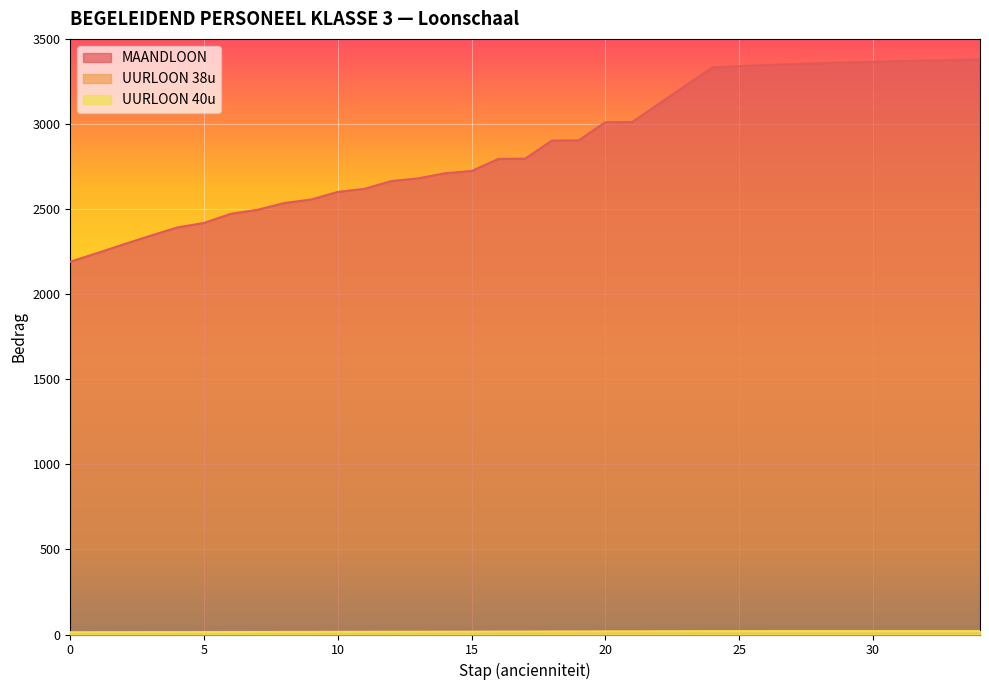

Reading left to right, what are all the values shown in this chart?

MAANDLOON: 0=2190.8	1=2241.2	2=2293.2	3=2343.5	4=2391.8	5=2418.6	6=2472.2	7=2495.9	8=2535.6	9=2556.1	10=2600.9	11=2619.1	12=2664.7	13=2680.5	14=2710.2	15=2723.7	16=2794.9	17=2796.1	18=2902.8	19=2903.9	20=3010.6	21=3011.8	22=3118.4	23=3226.3	24=3333.0	25=3340.2	26=3345.8	27=3352.2	28=3357.0	29=3361.4	30=3365.6	31=3369.4	32=3372.9	33=3376.2	34=3379.2
UURLOON 38u: 0=13.3	1=13.6	2=13.9	3=14.2	4=14.5	5=14.7	6=15.0	7=15.2	8=15.4	9=15.5	10=15.8	11=15.9	12=16.2	13=16.3	14=16.5	15=16.5	16=17.0	17=17.0	18=17.6	19=17.6	20=18.3	21=18.3	22=18.9	23=19.6	24=20.2	25=20.3	26=20.3	27=20.4	28=20.4	29=20.4	30=20.4	31=20.5	32=20.5	33=20.5	34=20.5
UURLOON 40u: 0=12.6	1=12.9	2=13.2	3=13.5	4=13.8	5=13.9	6=14.3	7=14.4	8=14.6	9=14.8	10=15.0	11=15.1	12=15.4	13=15.5	14=15.6	15=15.7	16=16.1	17=16.1	18=16.8	19=16.8	20=17.4	21=17.4	22=18.0	23=18.6	24=19.2	25=19.3	26=19.3	27=19.3	28=19.4	29=19.4	30=19.4	31=19.4	32=19.5	33=19.5	34=19.5